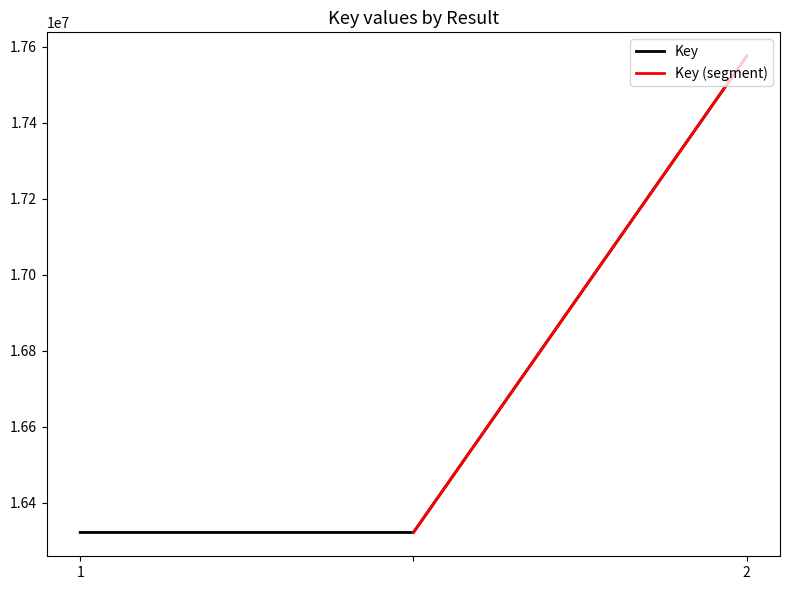

List the labels in order of value, largest first.

2, 1, 